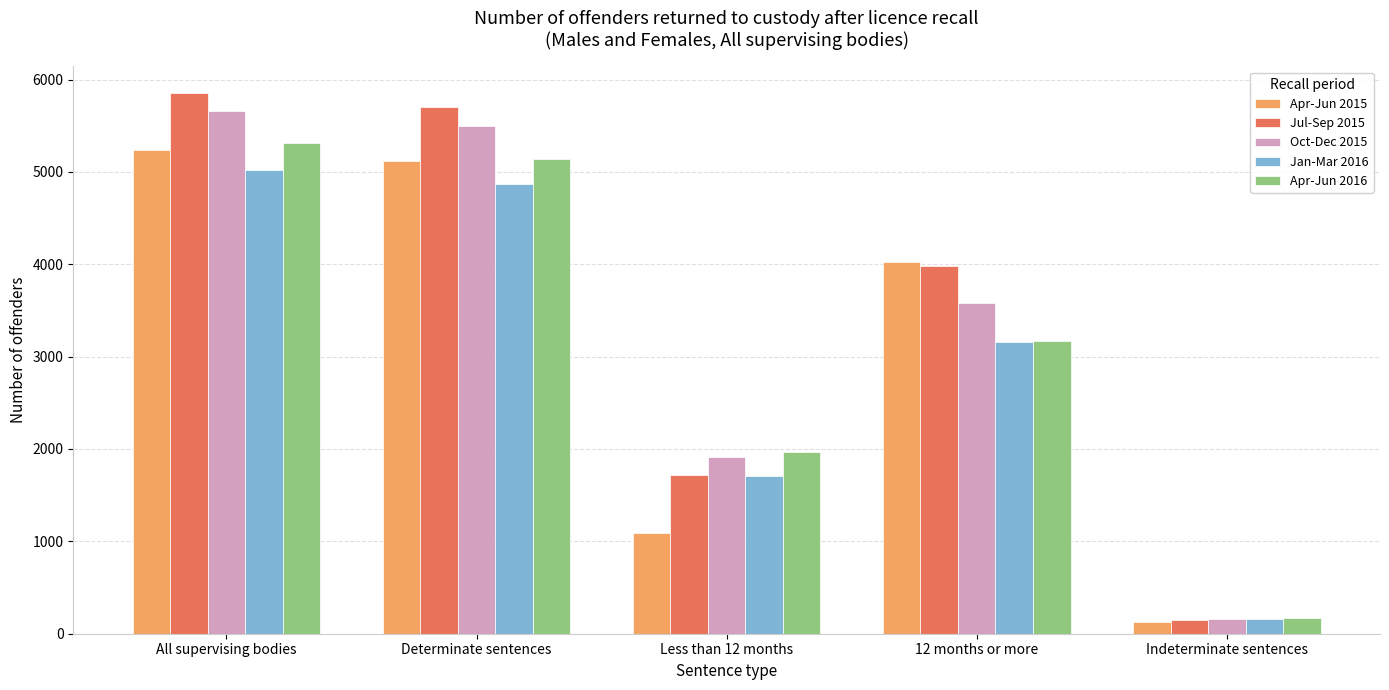

How many distinct data groups are displayed?

5